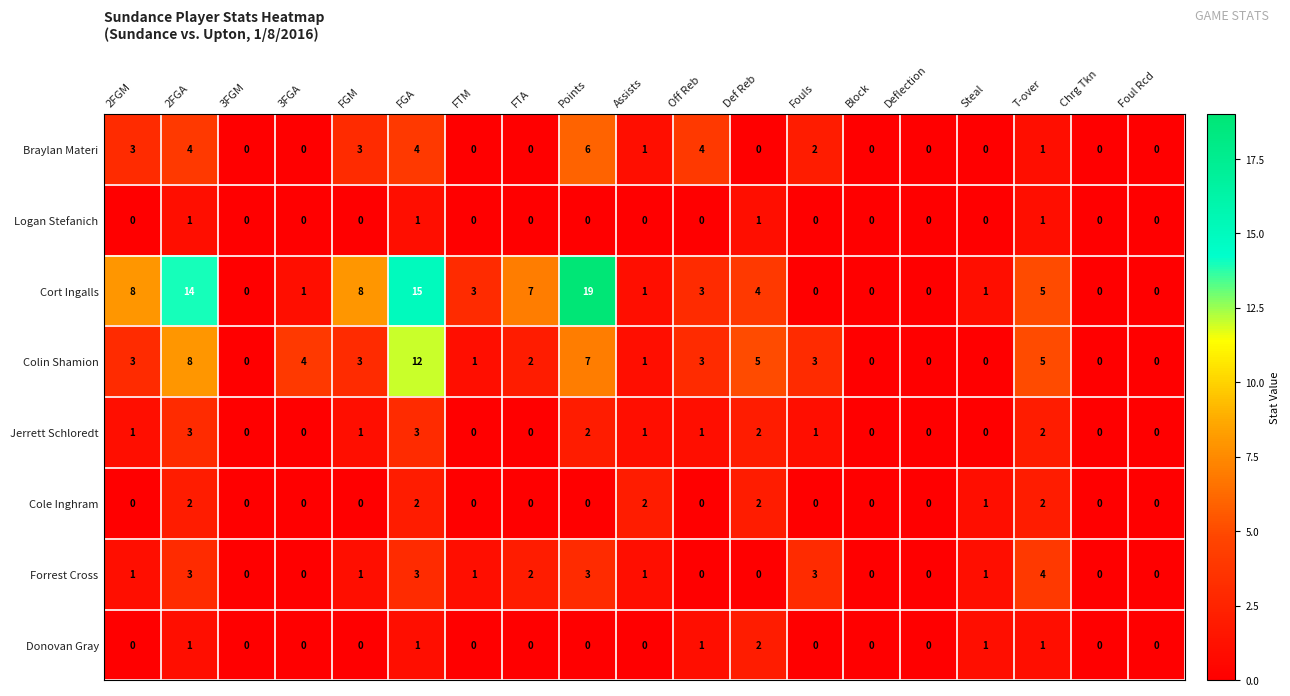

What is the difference between the maximum and minimum values in the Colin Shamion series?

12